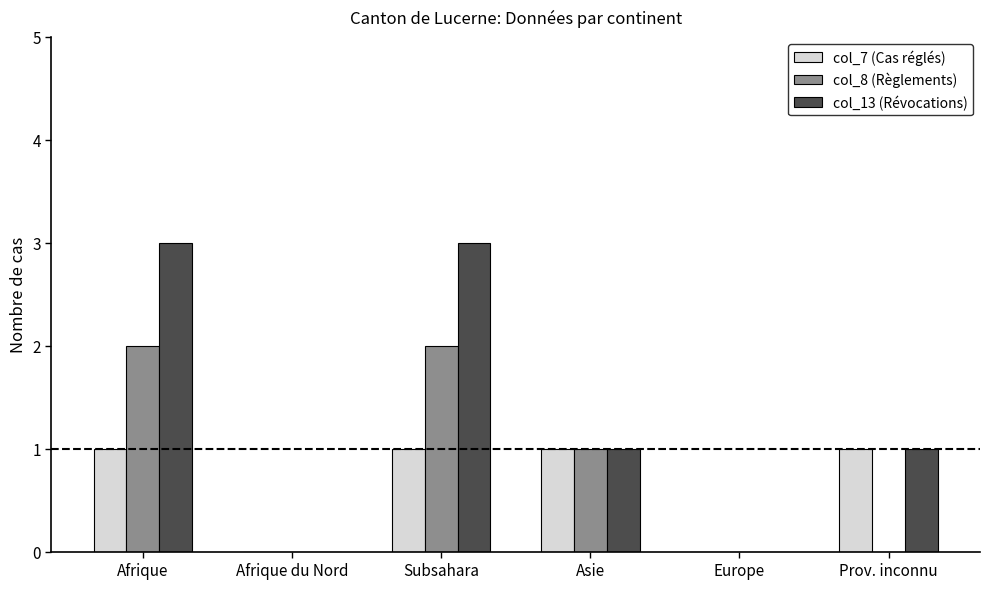

What is the sum of all col_8 (Règlements) values?

5